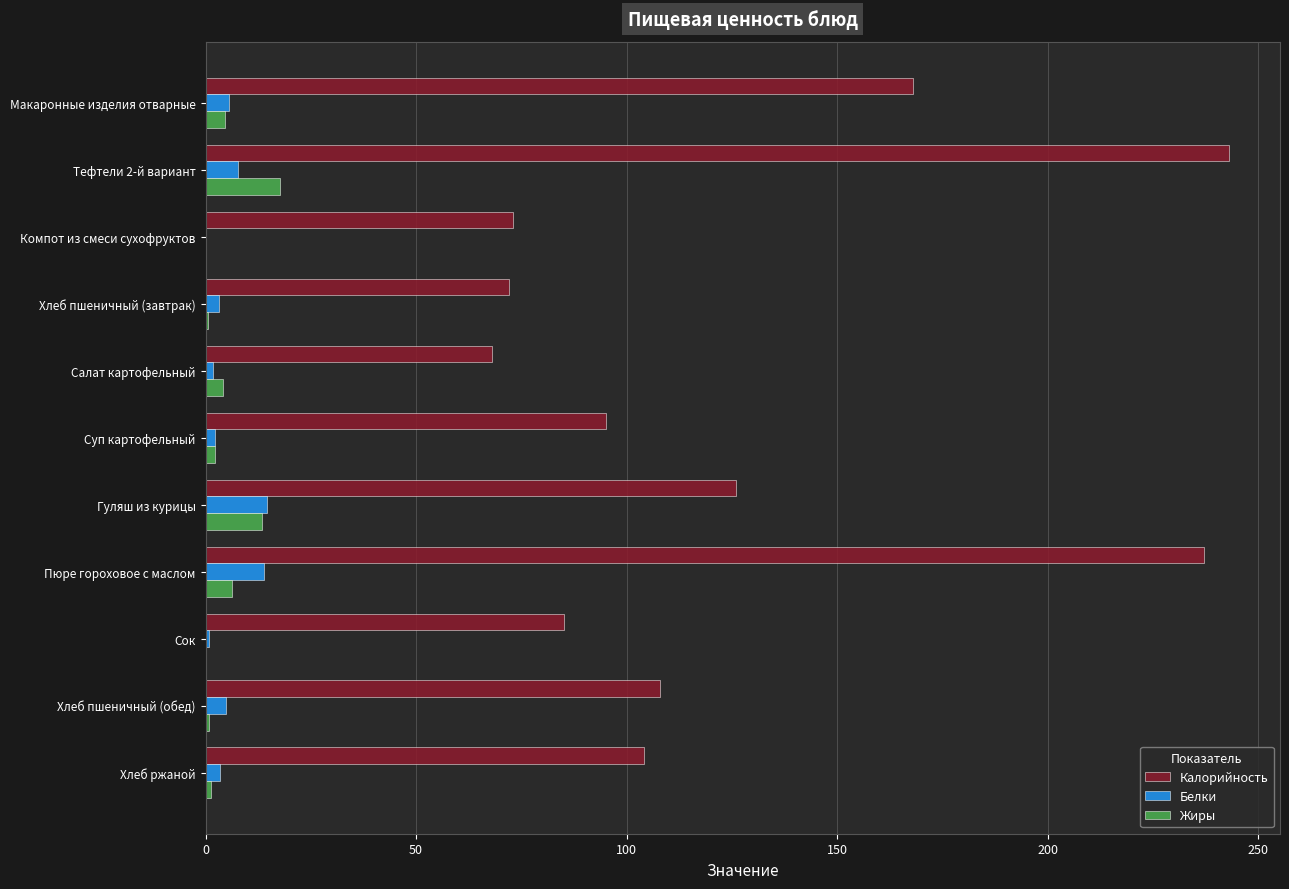

What is the maximum value shown in the chart?

243.0